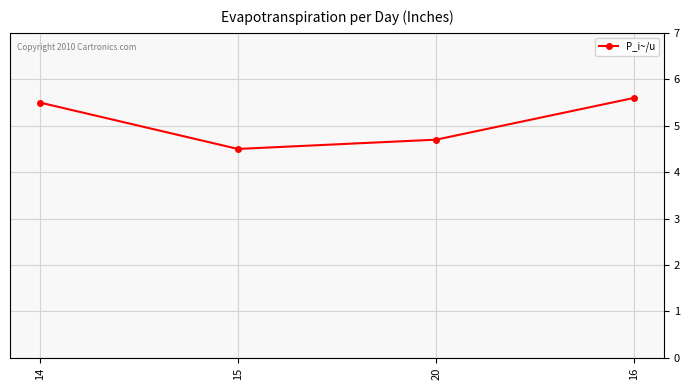

Which has a higher value, 14 or 20?

14